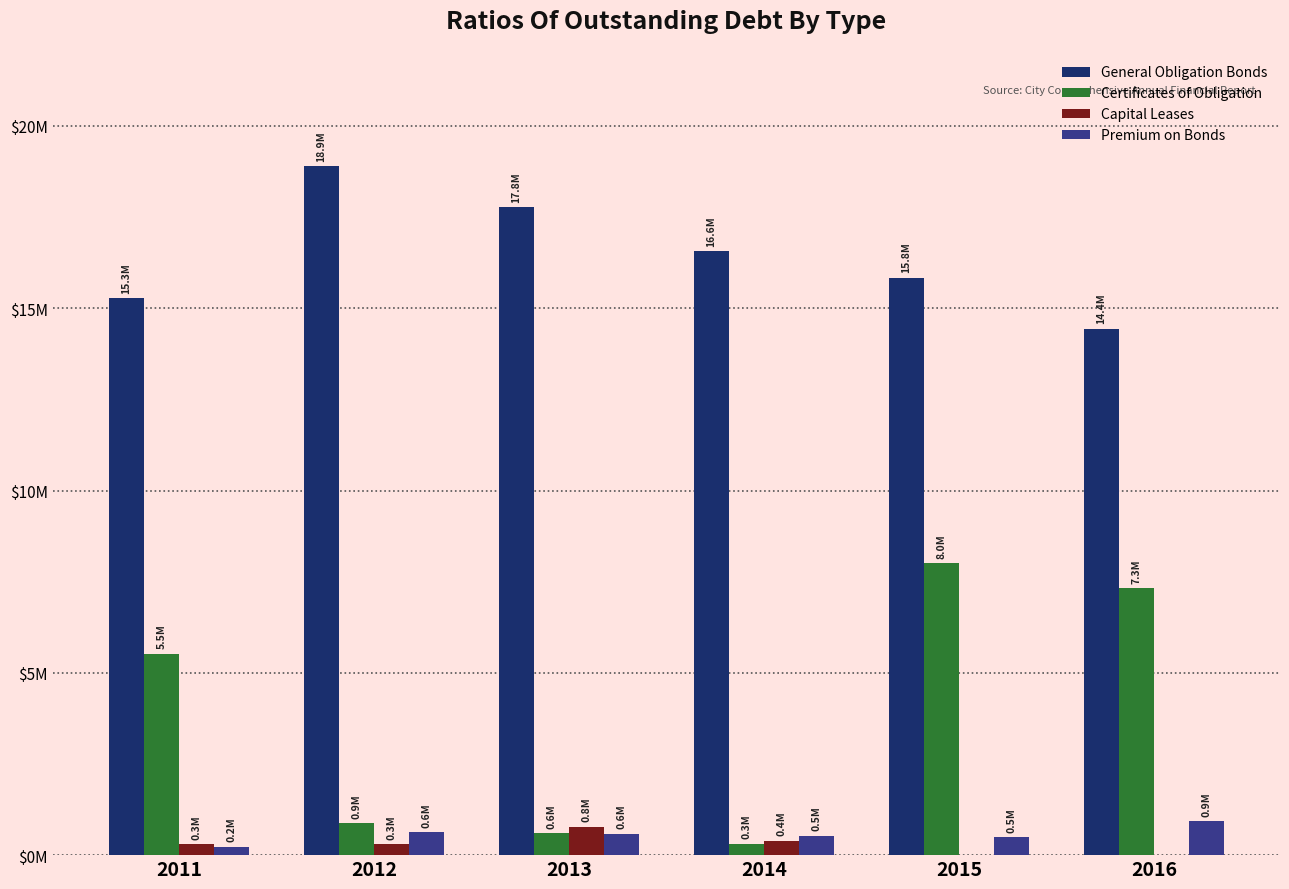

Which series changed the most between 2011 and 2012?

Certificates of Obligation